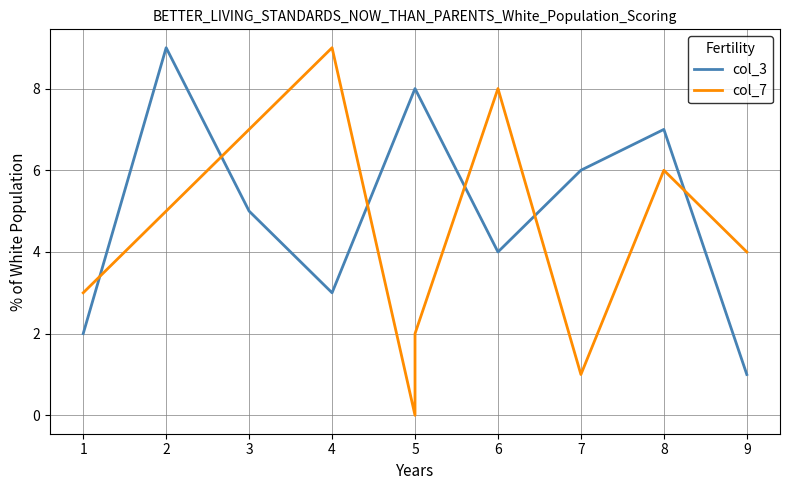

True or false: col_7 and col_3 cross at least once.

True